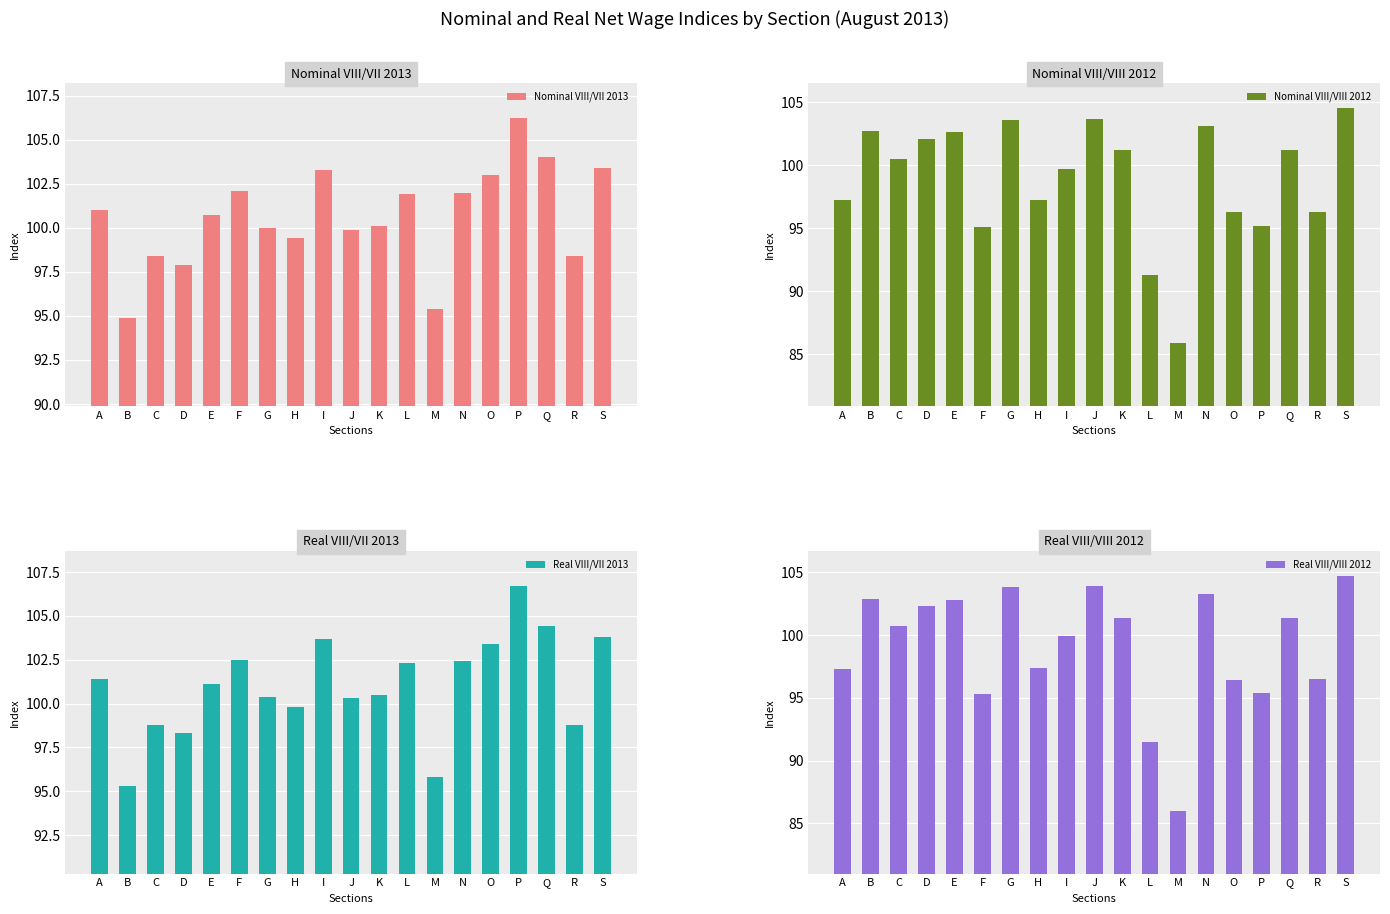

What is the value of the Real VIII/VII 2013 bar at the 8th from the left?

99.8